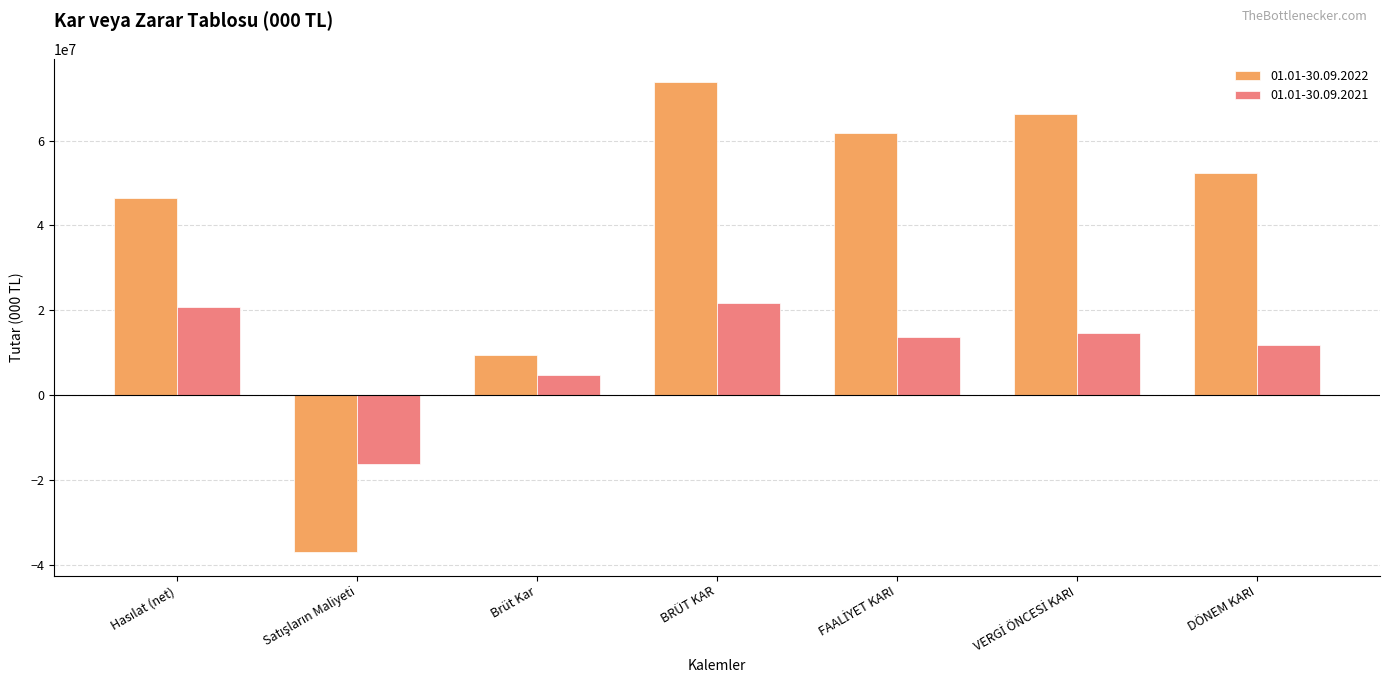

Is it true that 01.01-30.09.2022 equals 37442548 at BRÜT KAR?

False